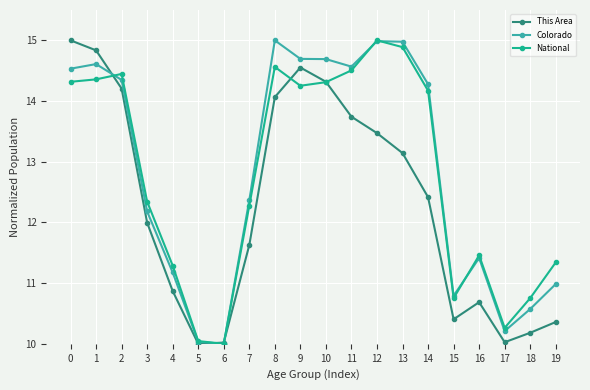

True or false: Colorado has more than 1 points higher than both neighbors.

True